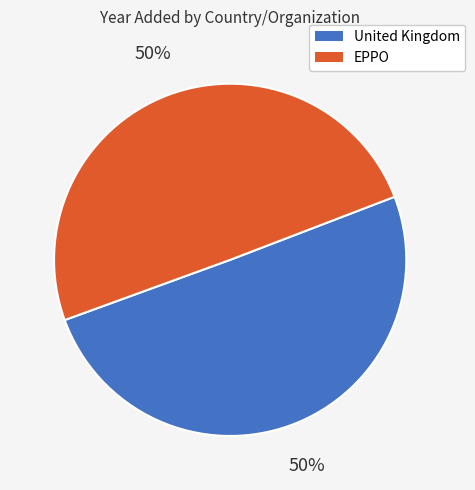

Approximately how many times larger is the value at United Kingdom compared to EPPO?

1.0